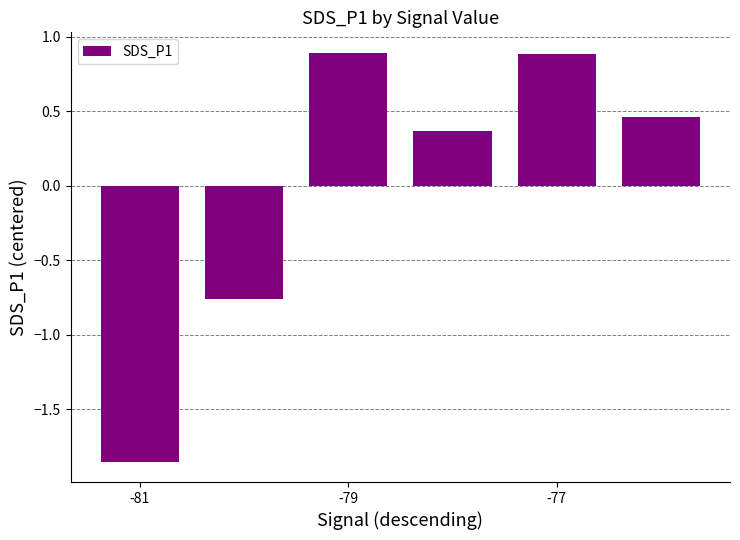

What is the greatest value displayed?

0.9